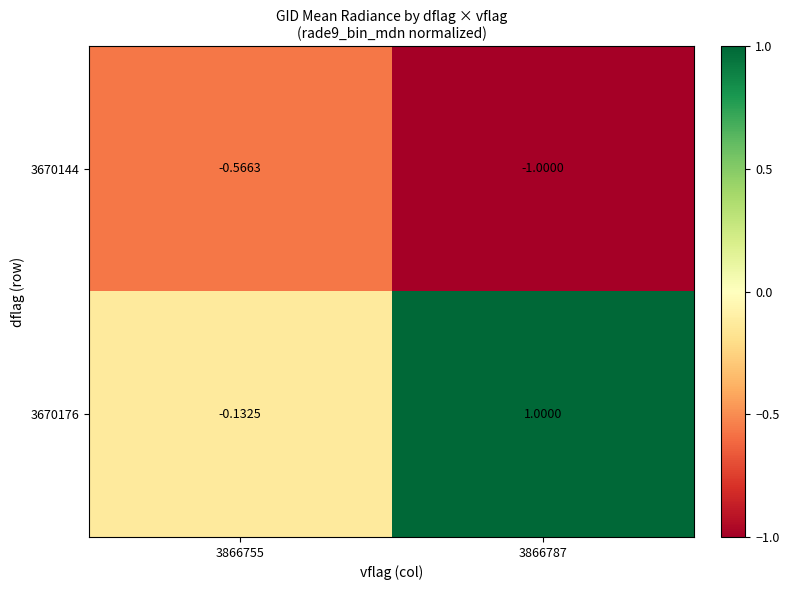

Is the value of 3670176 at 3866787 greater than the value of 3670144 at 3866755?

Yes